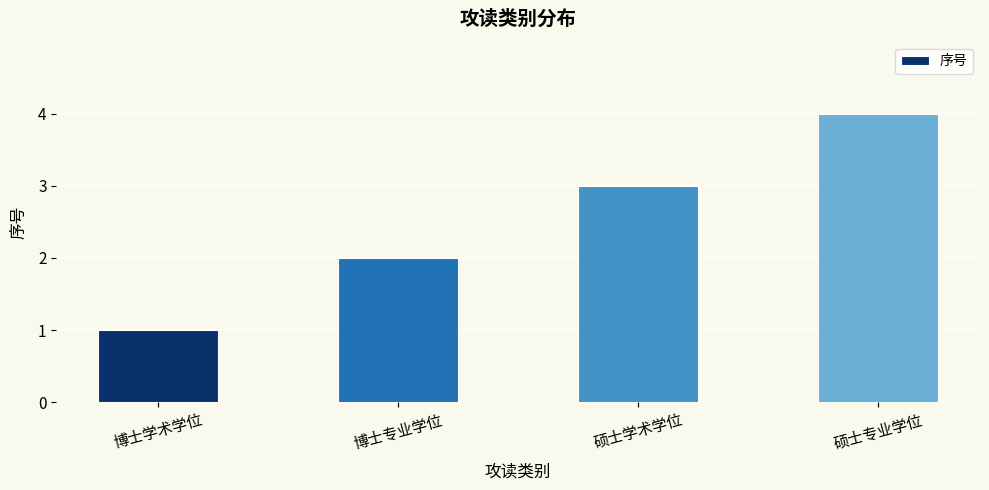

How many categories are shown in the chart?

4